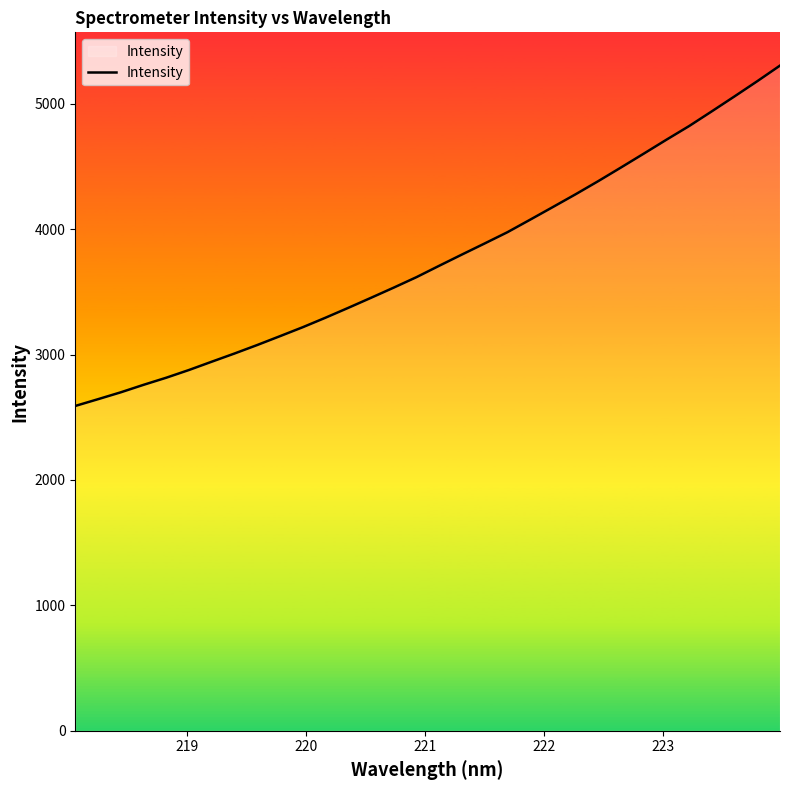

Reading left to right, transcribe all the data shown in this chart.

2590.4	2644.3	2699.2	2758.9	2815.7	2877.4	2943.4	3008.8	3076.6	3147.1	3218.5	3294.3	3372.8	3452.9	3534.2	3617.6	3708.4	3797.9	3886.3	3975.9	4075.8	4176.7	4278.4	4383.5	4492.2	4602.4	4713.7	4822.7	4940.3	5059.4	5180.3	5304.8